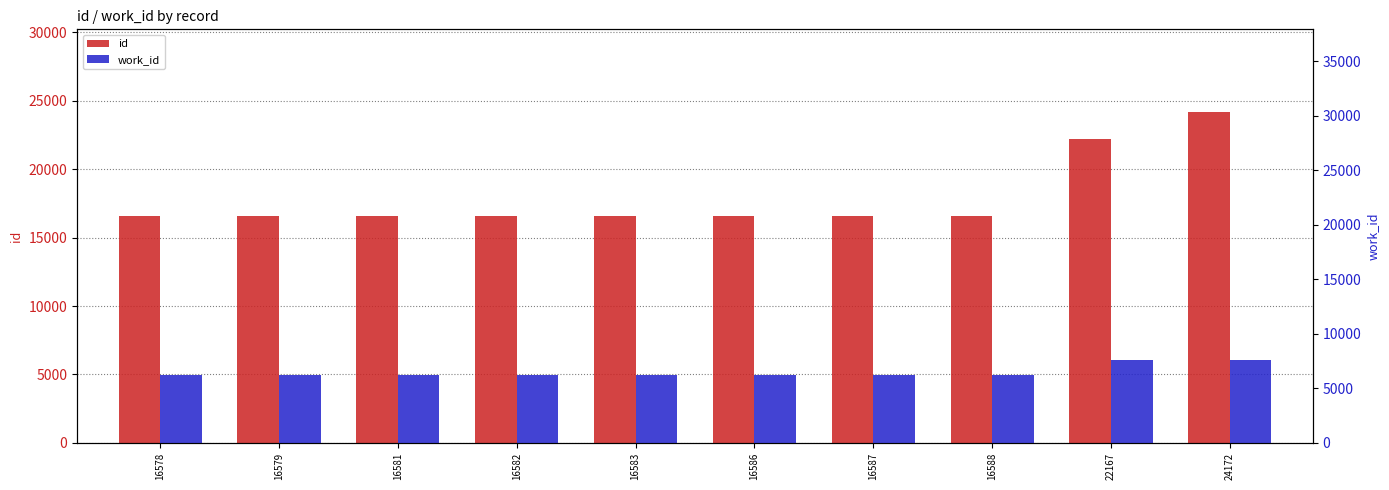

What is the difference between the highest and lowest values at 16579?

10309